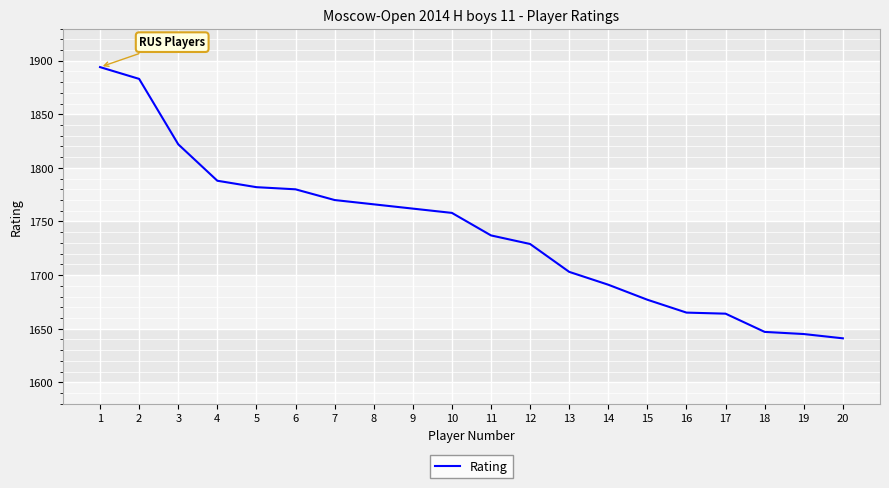

What is the average value?

1740